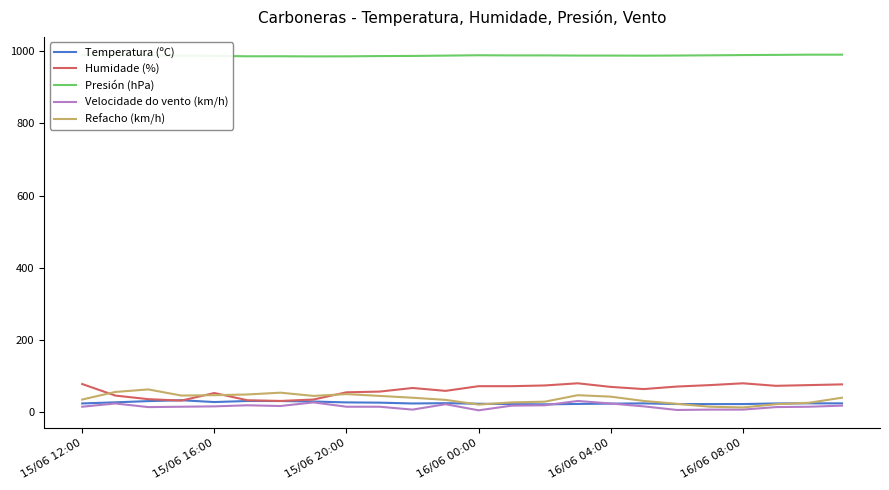

Which series has the largest total across all categories?

Presión (hPa)